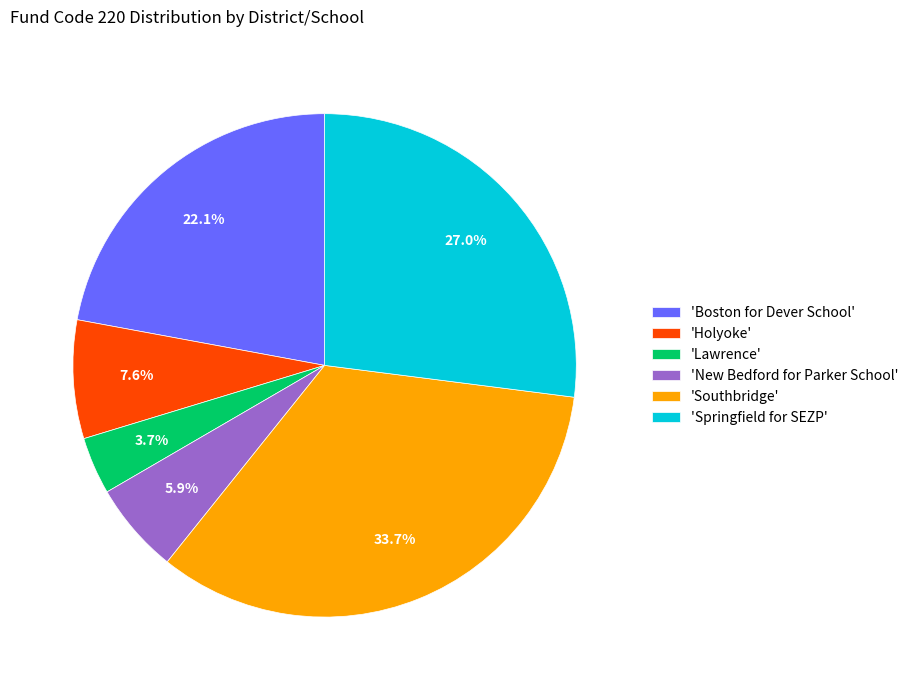

What portion of the pie excludes 'Springfield for SEZP'?

73.0%